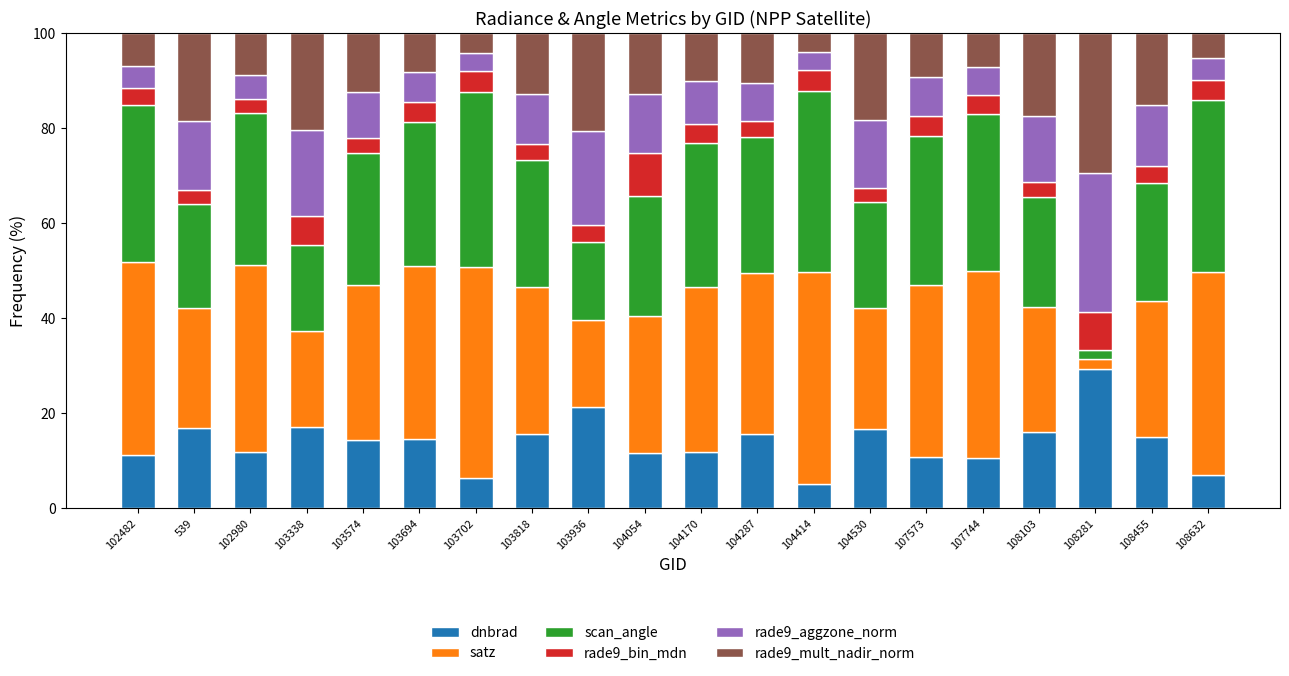

What is the sum of all dnbrad values?

279.7